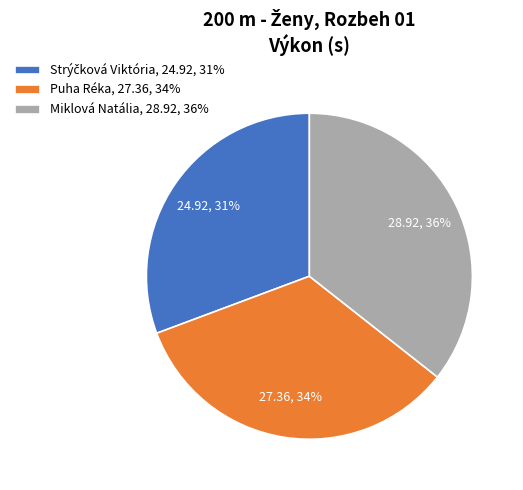

To the nearest percent, what percentage of the pie is Puha Réka, 27.36, 34%?

34%